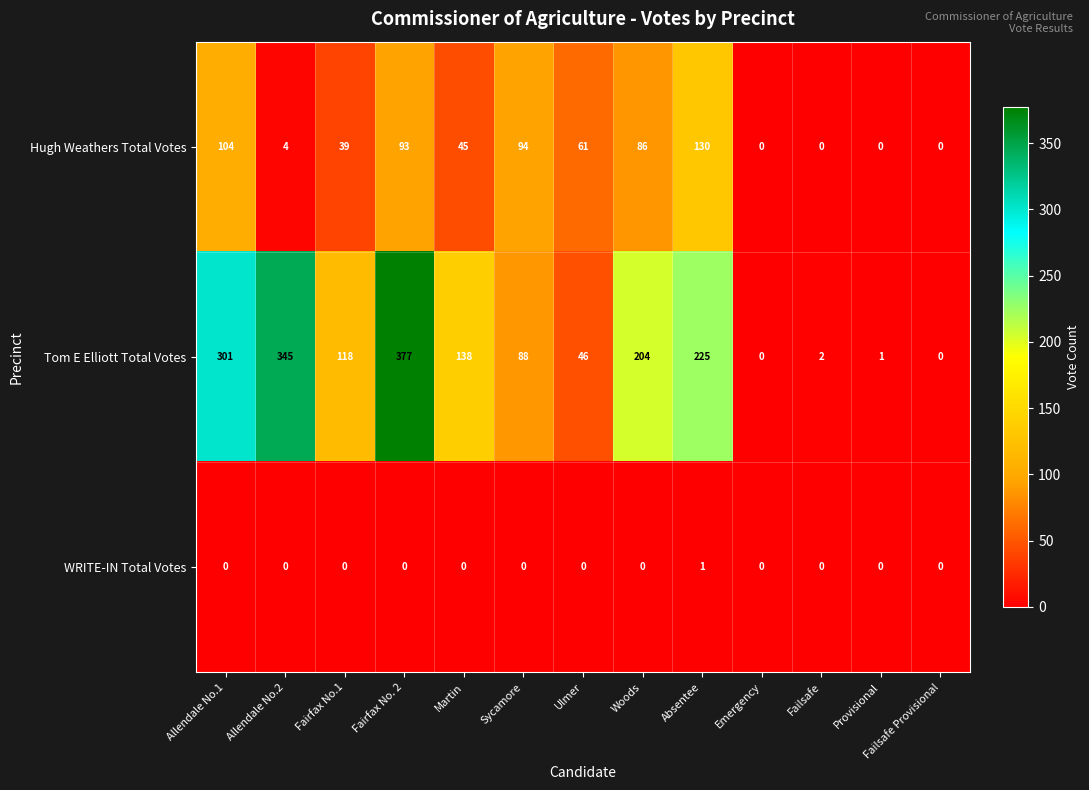

At which label does Hugh Weathers Total Votes first exceed 45?

Allendale No.1